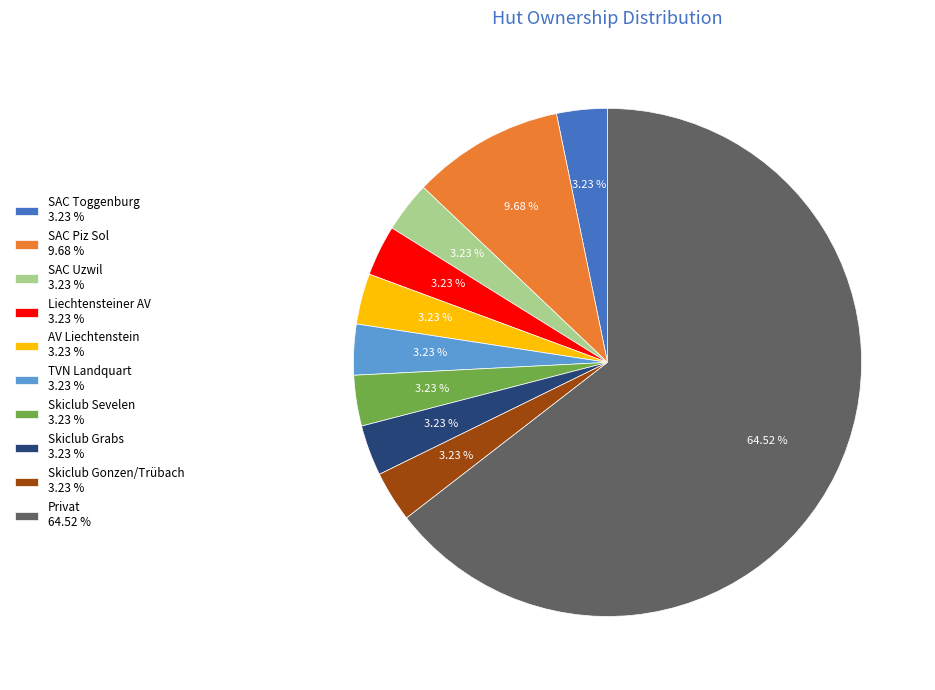

Does Privat represent more than half of the total?

Yes